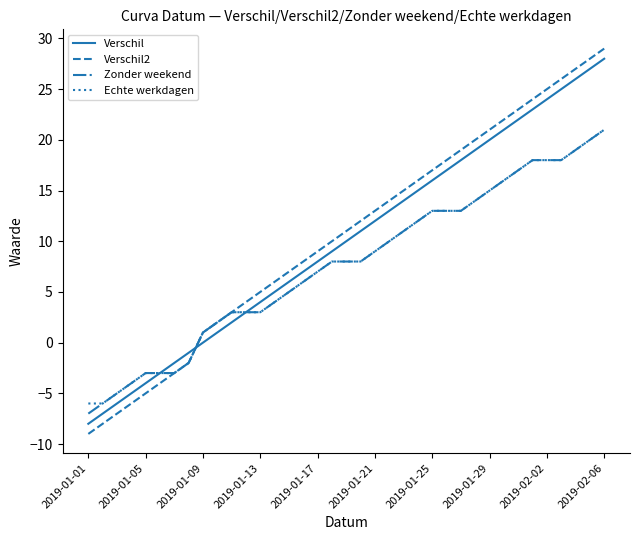

Which series has the widest spread of values?

Verschil2